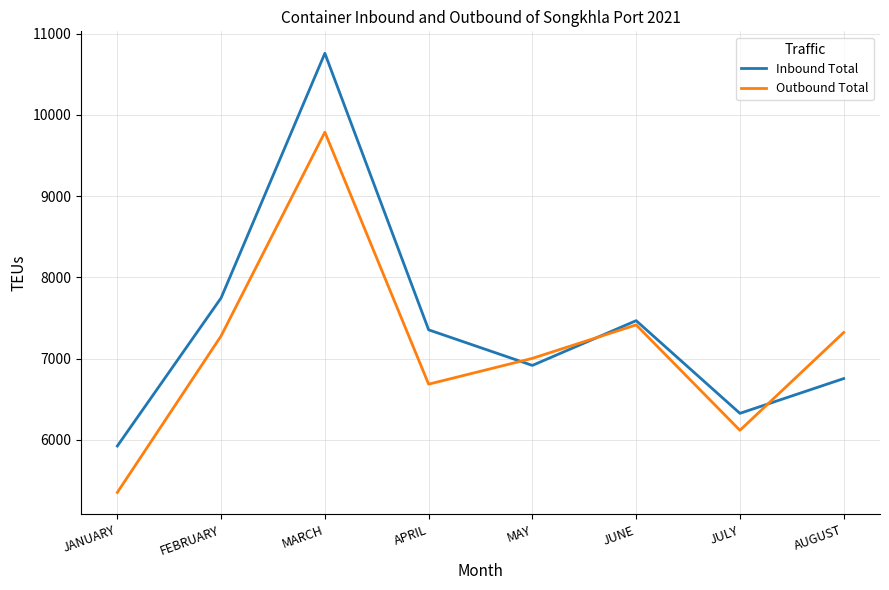

At which category is the sum across all series the highest?

MARCH